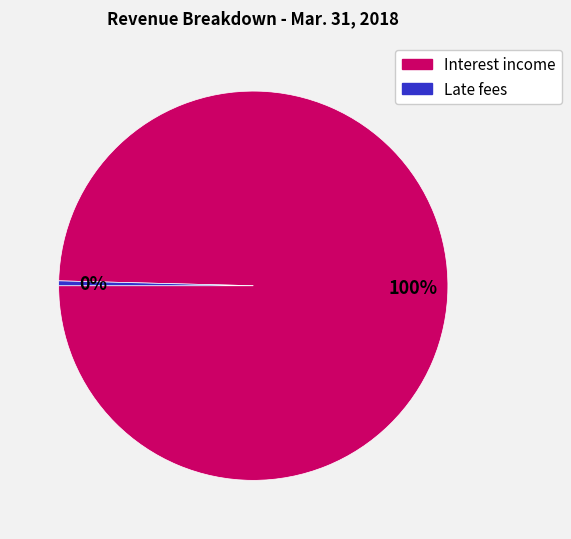

How many slices are in this pie chart?

2